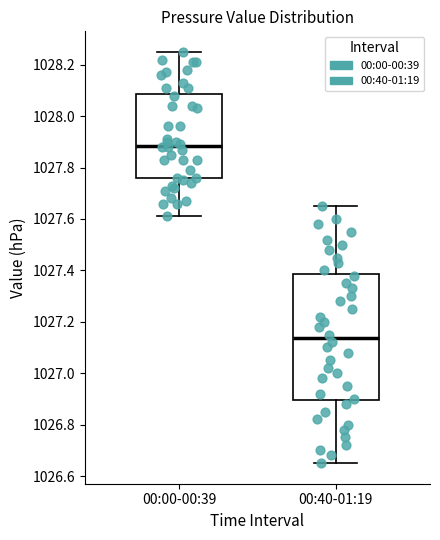

Comparing the boxes themselves (not the whiskers), which one is the tallest?

00:40-01:19